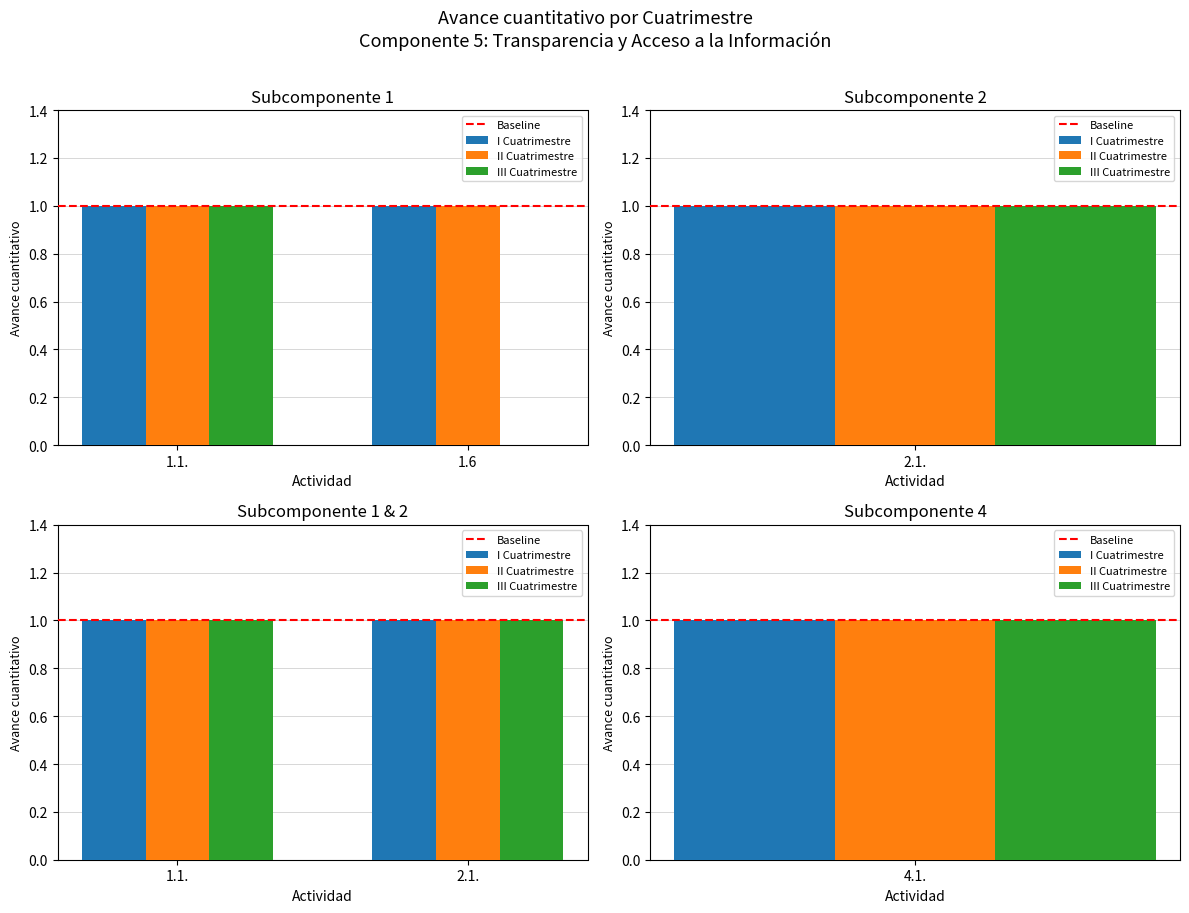

Reading right to left, transcribe all the data shown in this chart.

I Cuatrimestre: 1	1	1	1
II Cuatrimestre: 1	1	1	1
III Cuatrimestre: 1	1	0	1